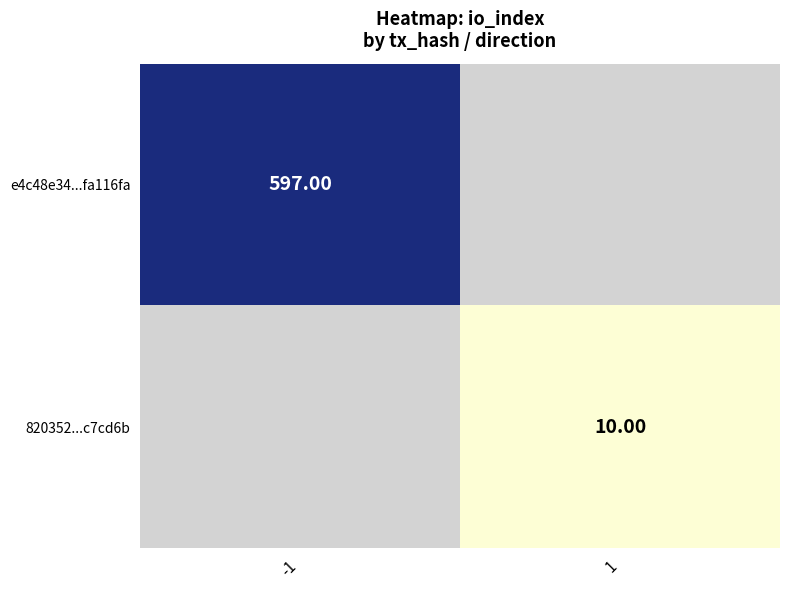

Is the value of e4c48e34...fa116fa at -1 greater than the value of 820352...c7cd6b at 1?

Yes